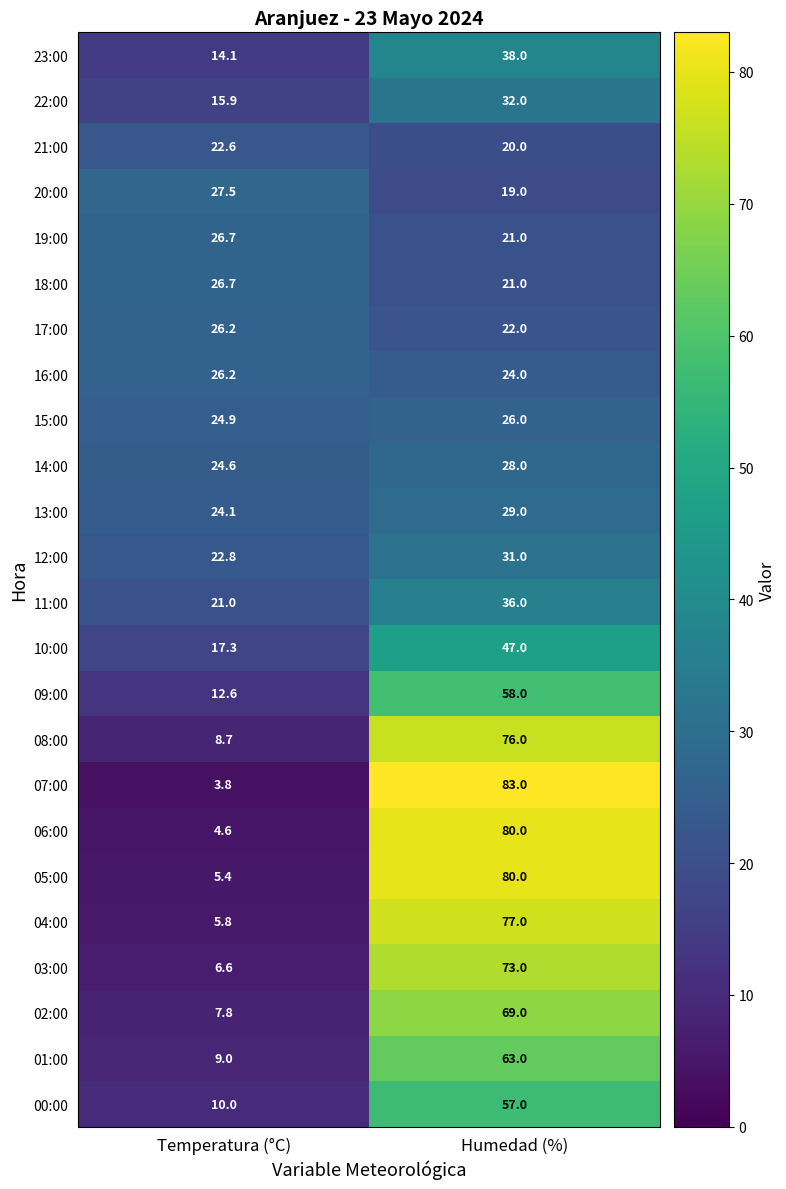

True or false: 12:00 has a value of 36.3 at Temperatura (°C).

False